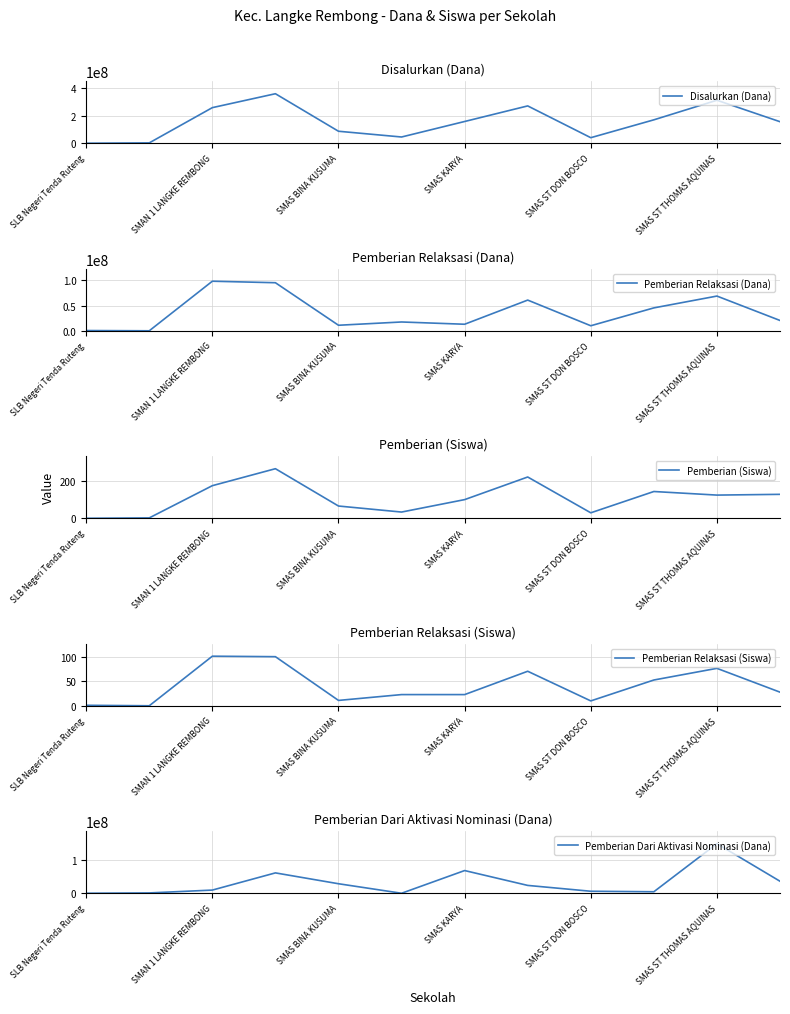

How many interior local peaks does the Disalurkan (Dana) series have?

3